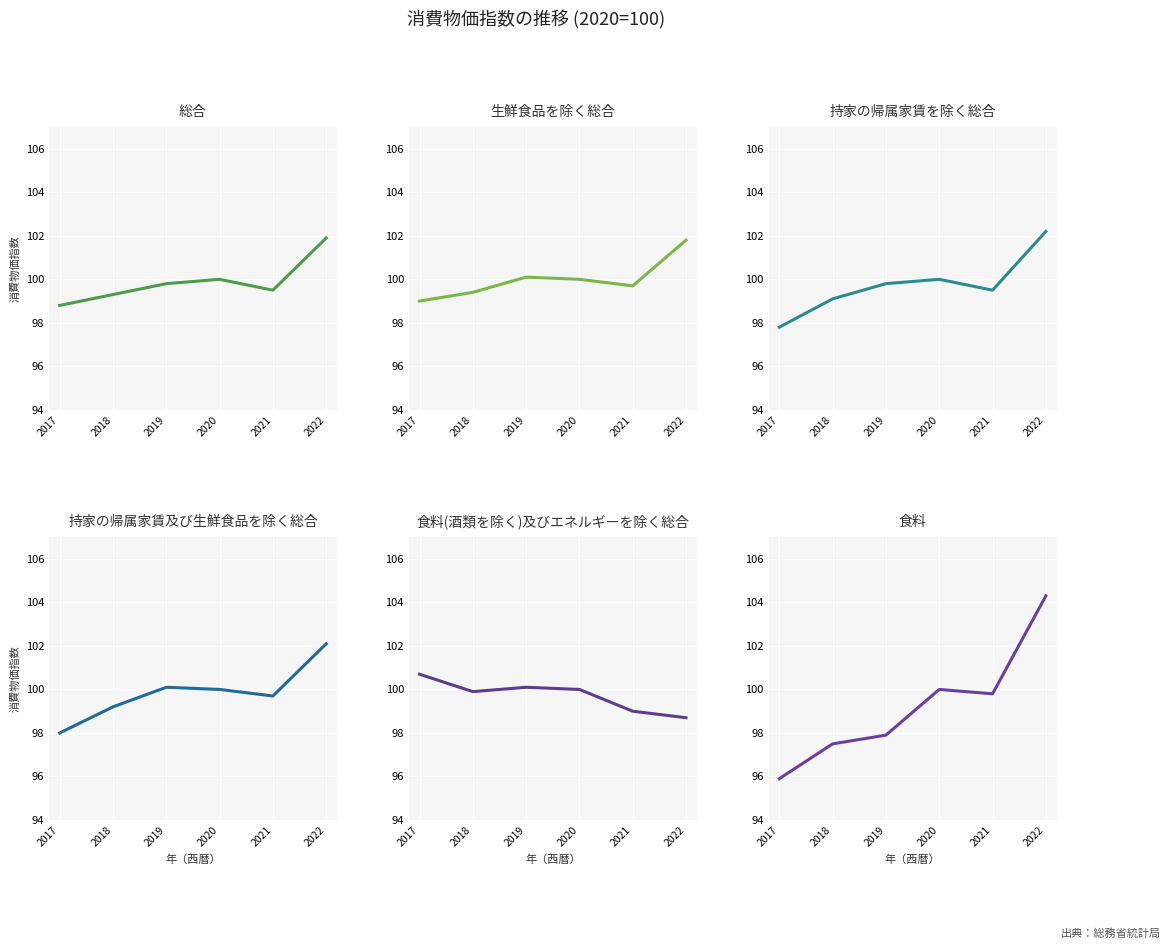

What is the total value across all series at 2022?

611.0